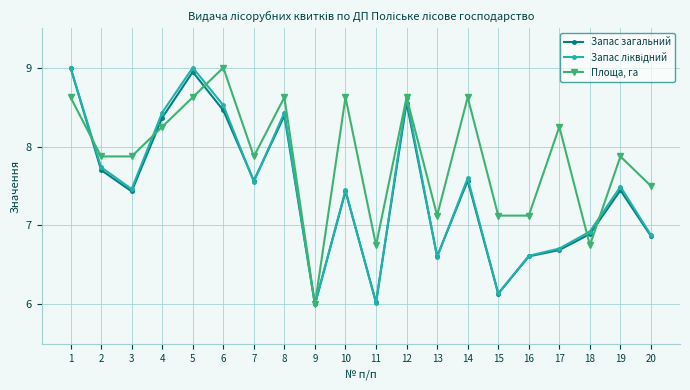

Which category has the highest value in the Запас загальний series?

1